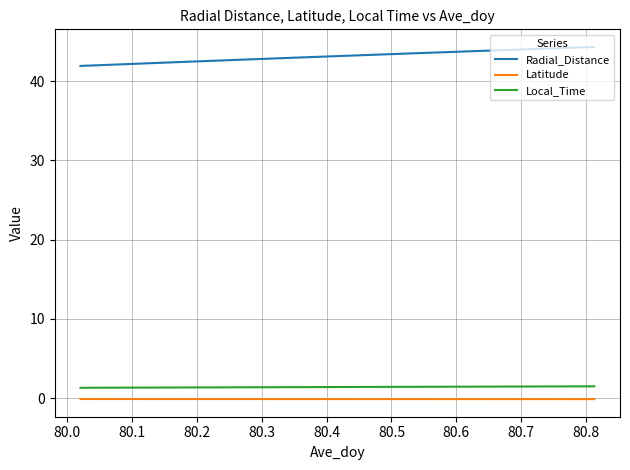

What is the lowest value of the Radial_Distance series?

41.9